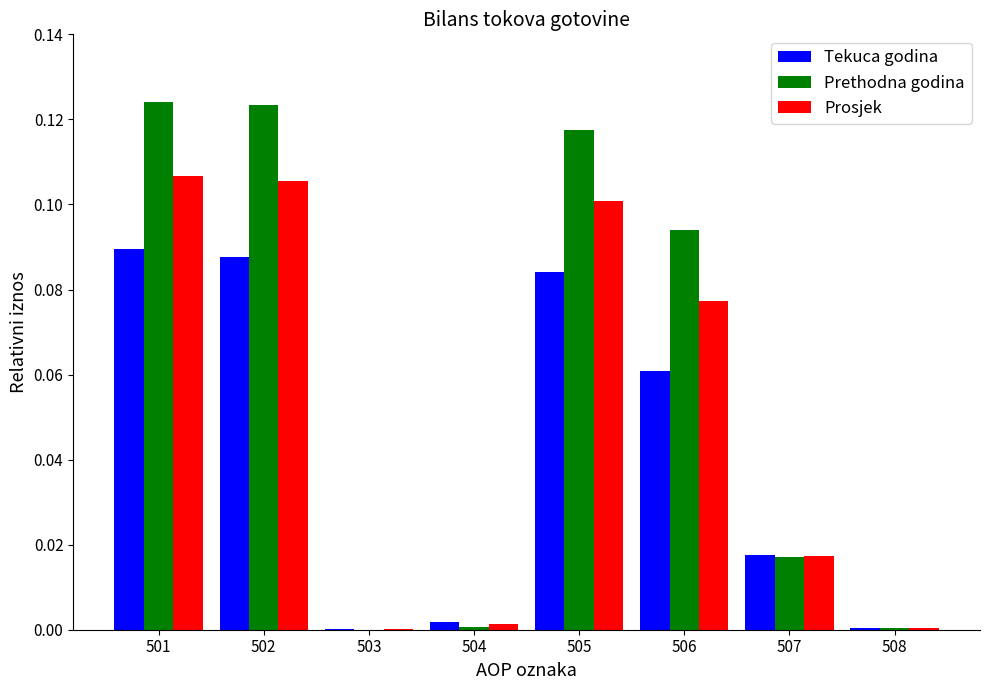

Which series has the largest total across all categories?

Prethodna godina